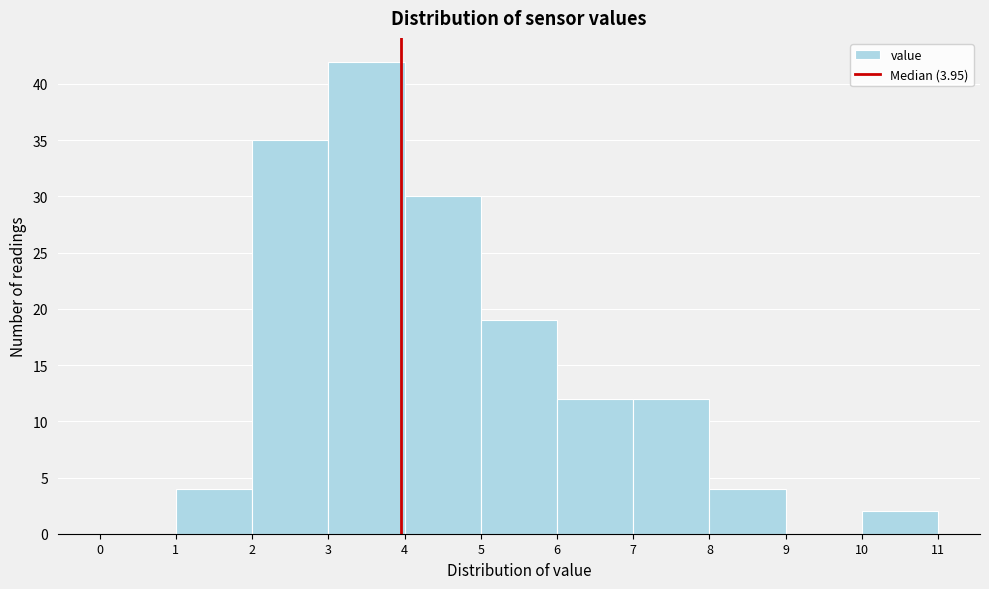

Over which range of the x-axis is the bar tallest?

3 to 4